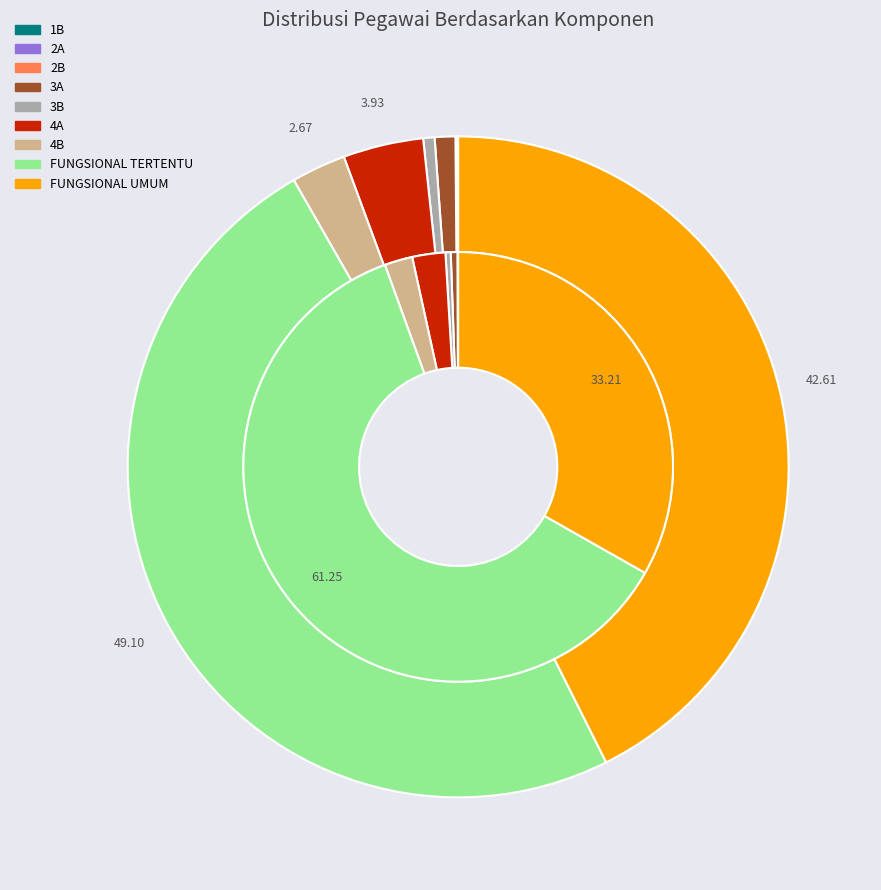

How many slices are in this pie chart?

9